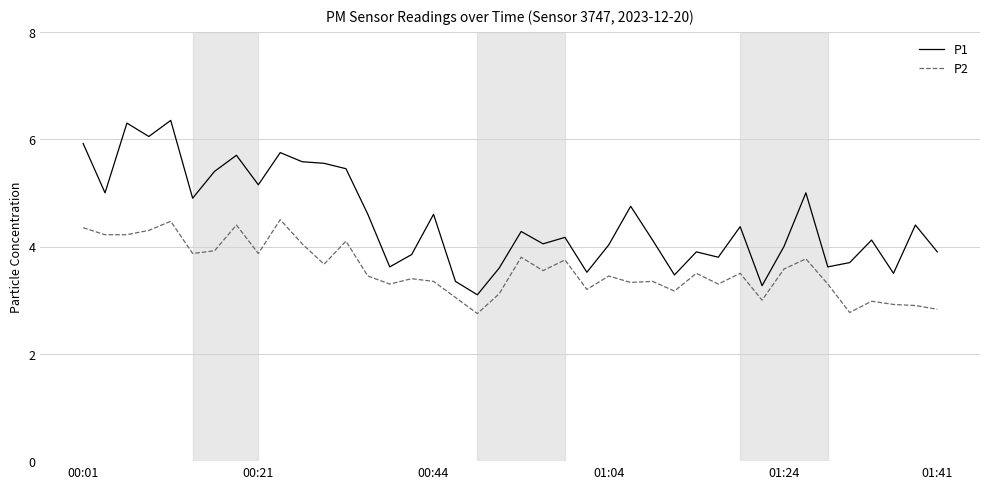

Which series has the widest spread of values?

P1